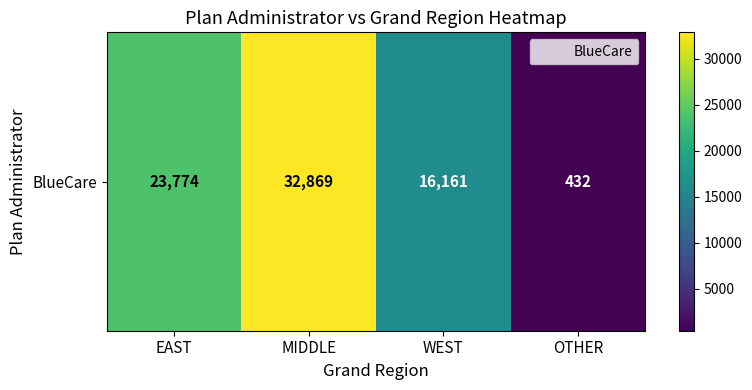

Rank the categories by value from highest to lowest.

MIDDLE, EAST, WEST, OTHER